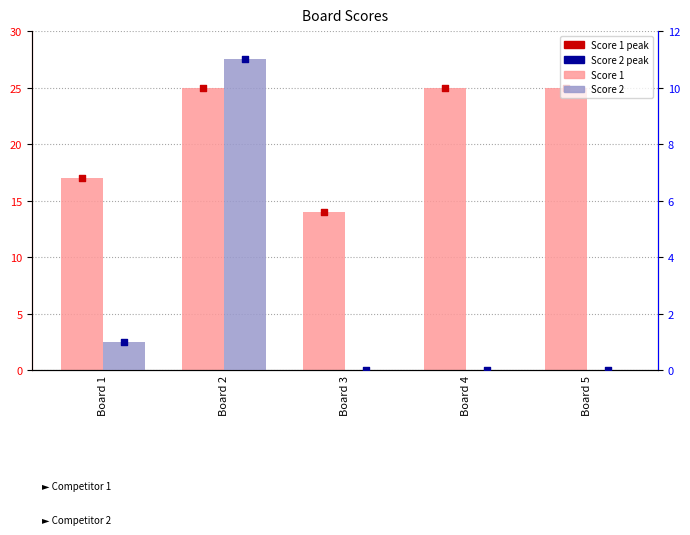

Which series contains the lowest Y value?

Score 2